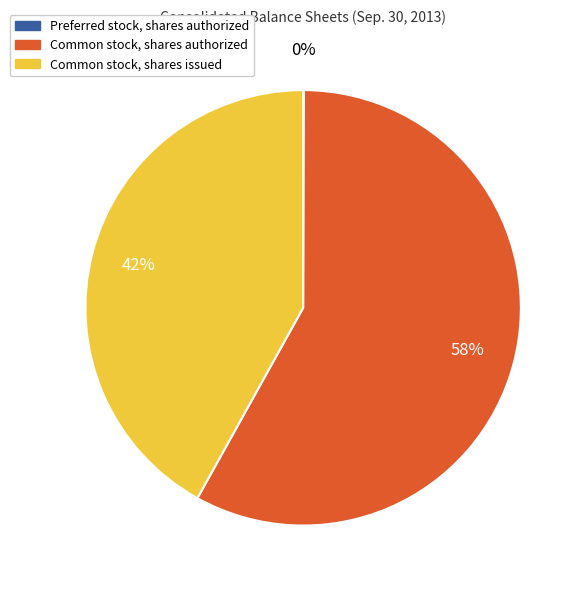

The Common stock, shares authorized slice represents 58% of the pie. True or false?

True